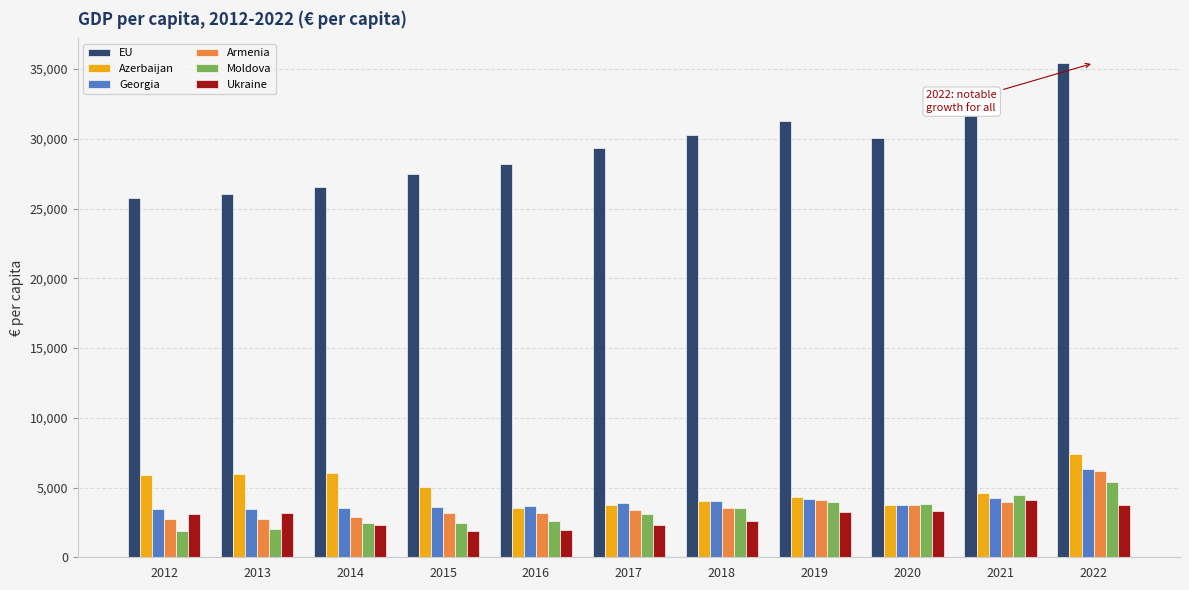

What value does the Azerbaijan series have at 2015?

5014.6